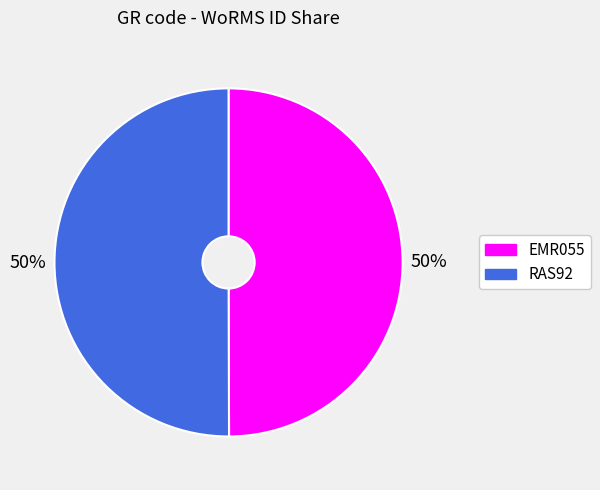

Is it true that EMR055 is 50% of the pie?

True